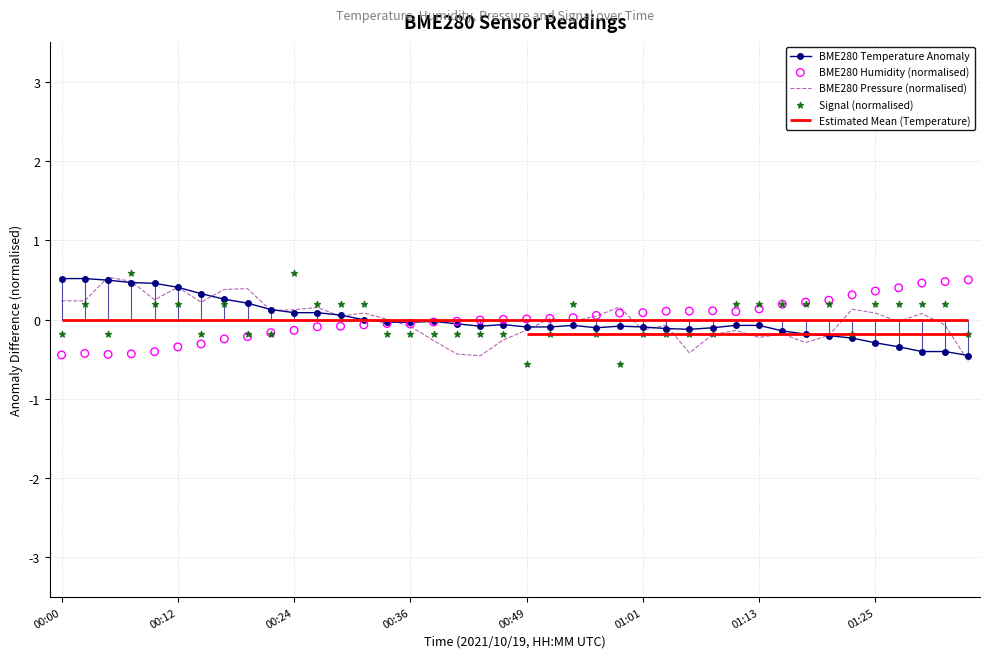

Which series has the widest spread of Y values?

Signal (normalised)